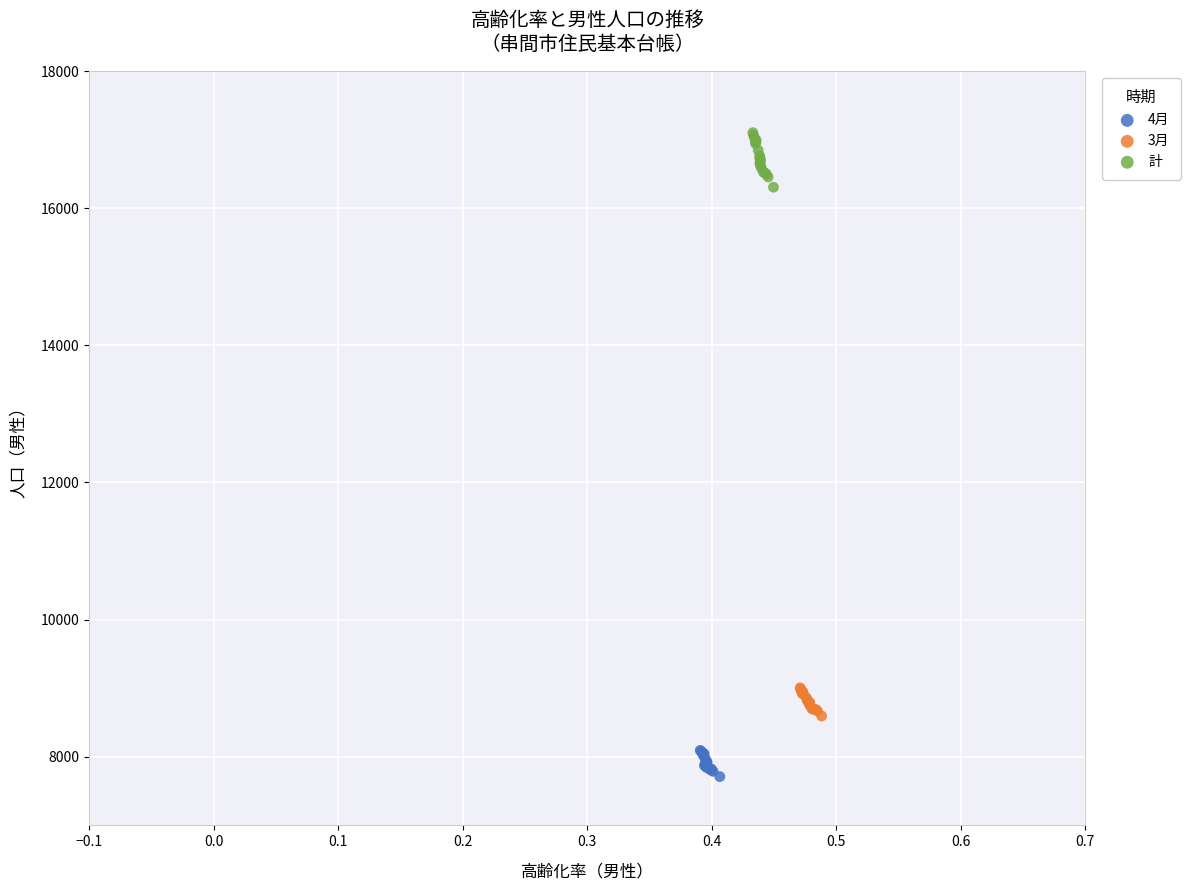

What are all the series names shown in the legend?

4月, 3月, 計